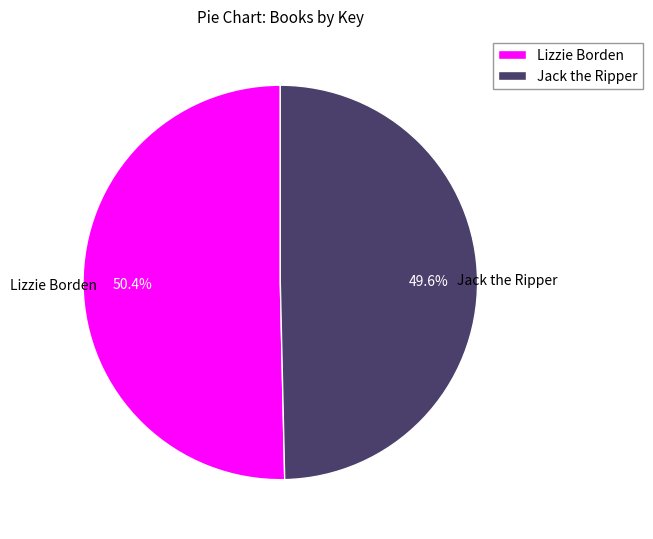

To the nearest percent, what is the difference between the largest and smallest slice percentages?

1%